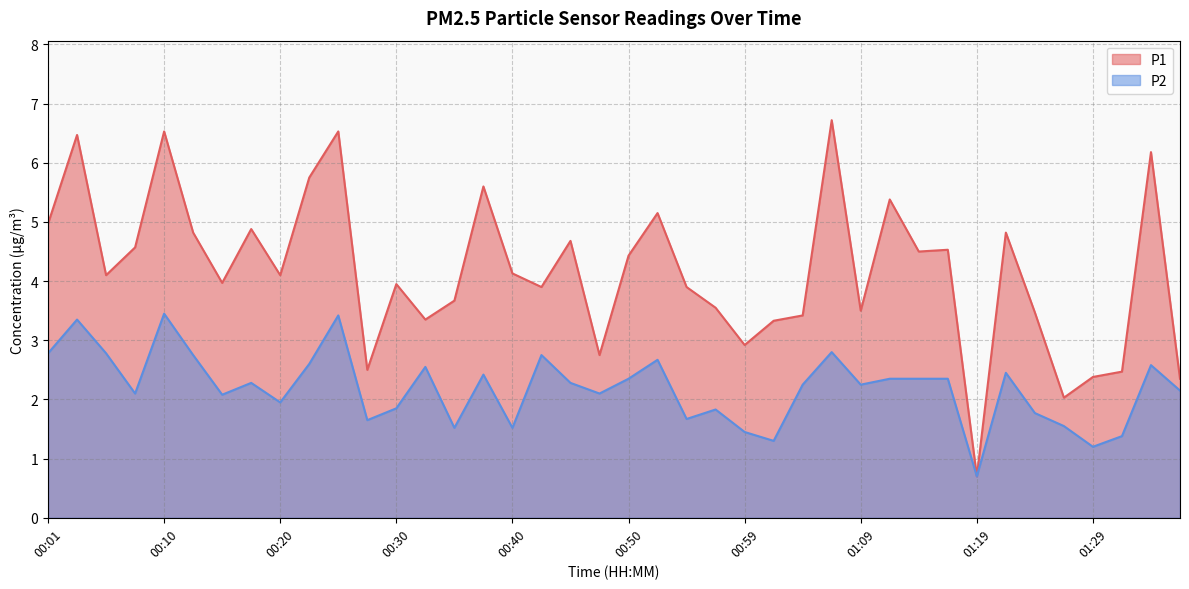

List the series in order of their overall mean, lowest first.

P2, P1